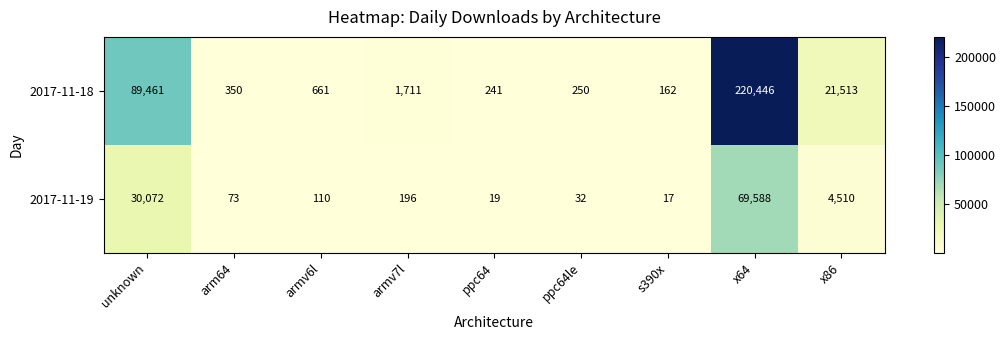

Is it true that 2017-11-19 equals 68 at armv7l?

False